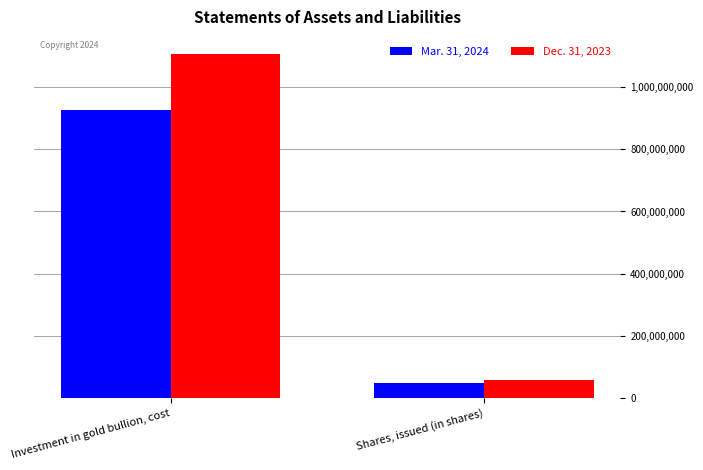

Which series changed the most between Investment in gold bullion, cost and Shares, issued (in shares)?

Dec. 31, 2023